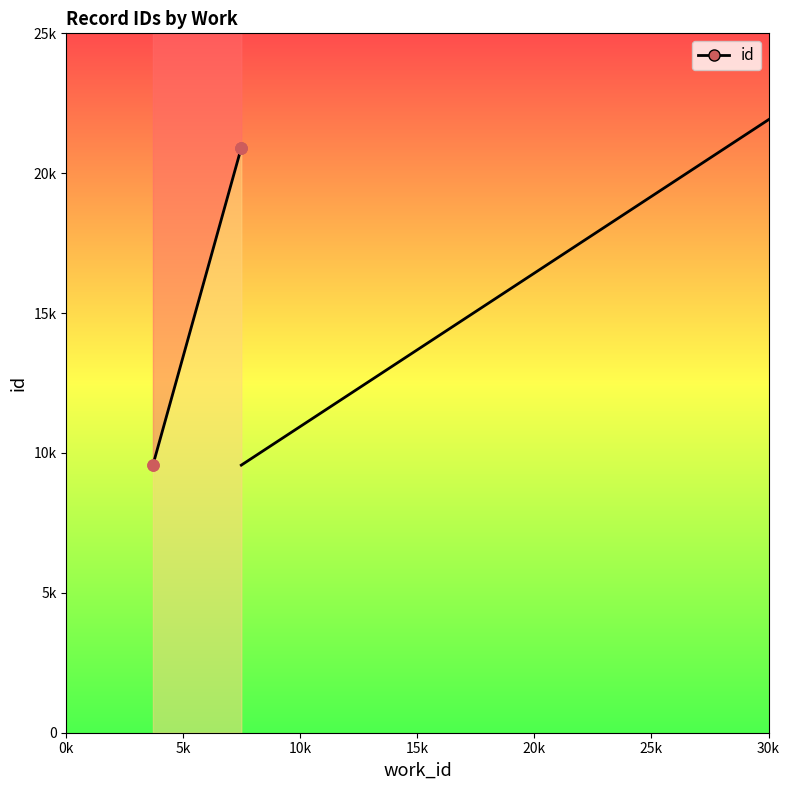

How many categories are shown in the chart?

5